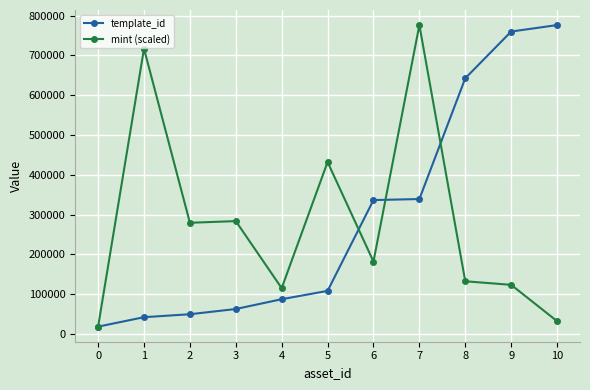

What is the lowest value of the template_id series?

18668.0